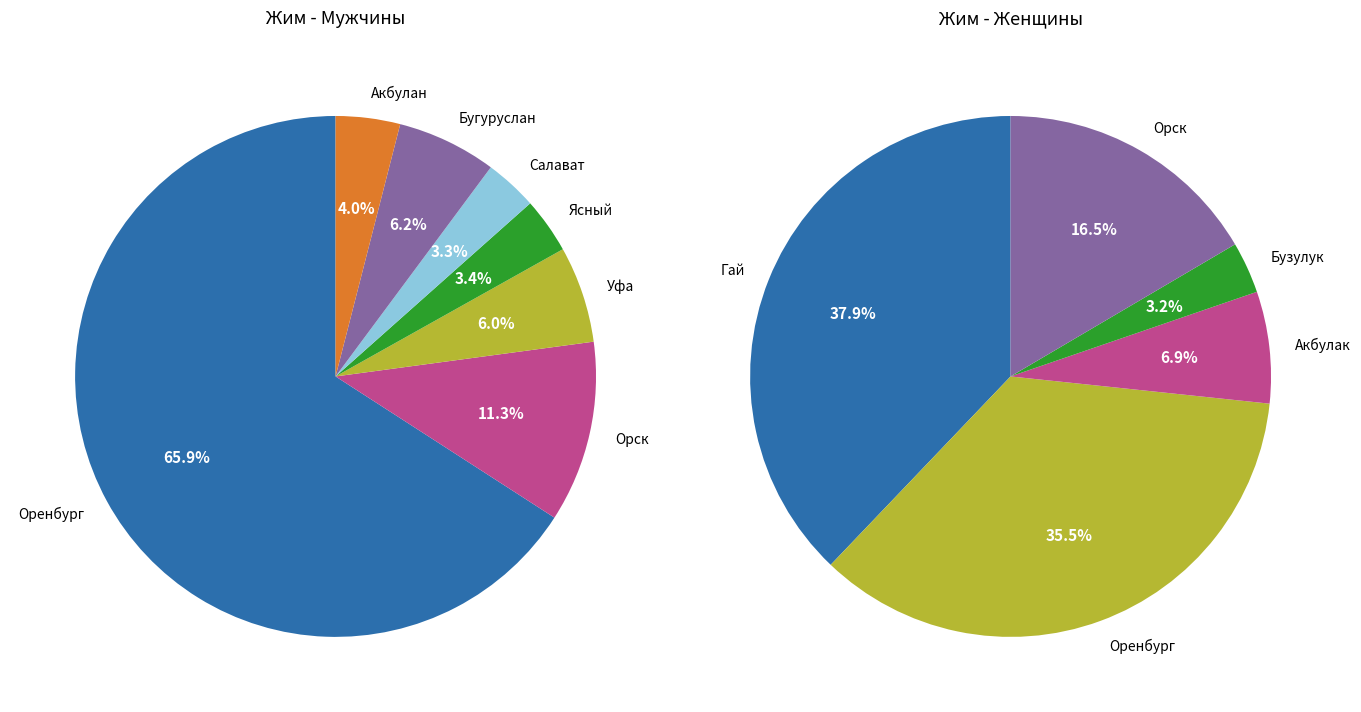

Does any single category account for the majority?

No